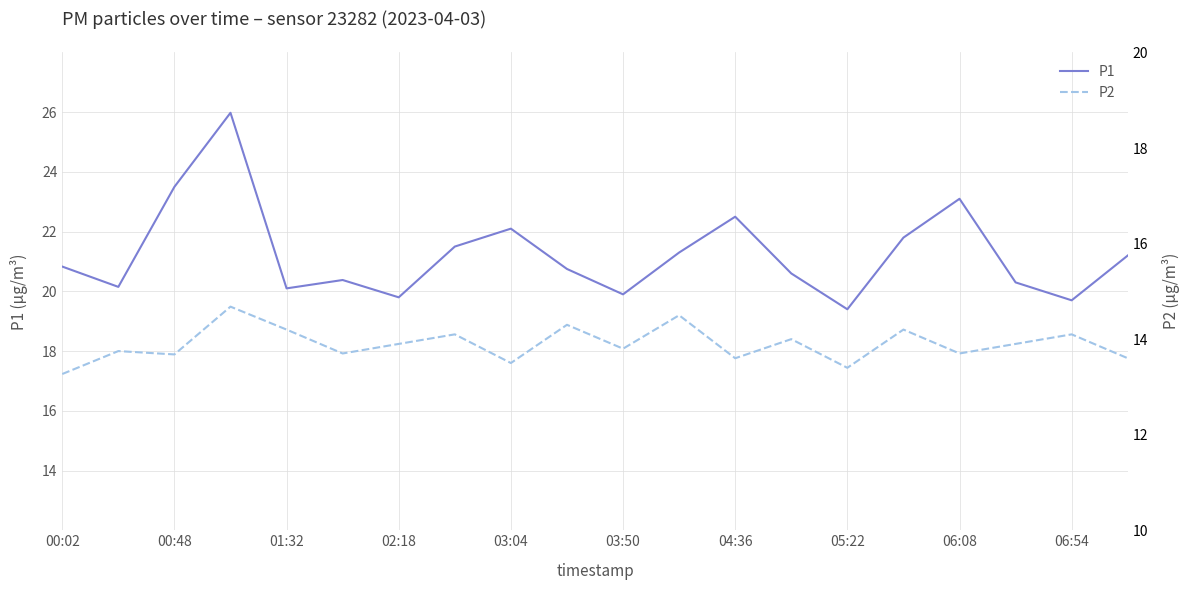

List the series in order of their peak value, highest first.

P1, P2